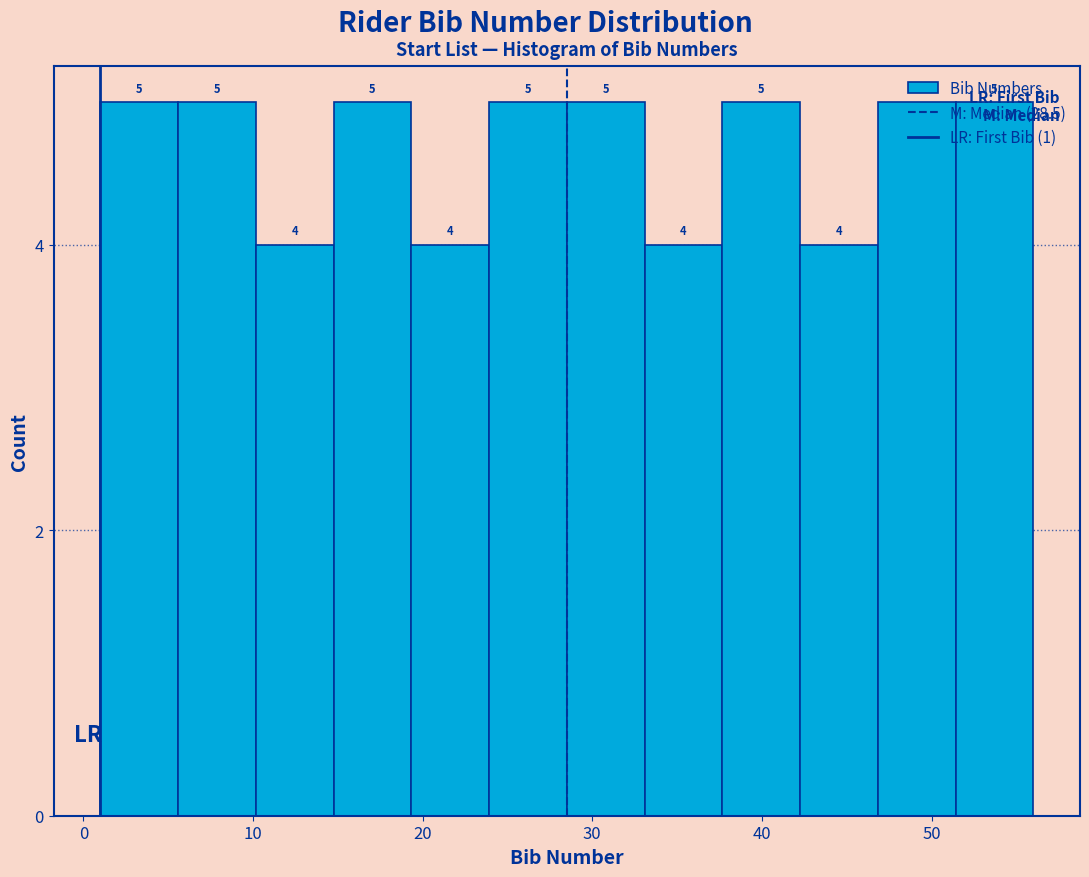

How tall is the bar that spans 51 to 56 on the x-axis? The bar edges are not printed on the chart, so give them approximately, as read against the axis.

5